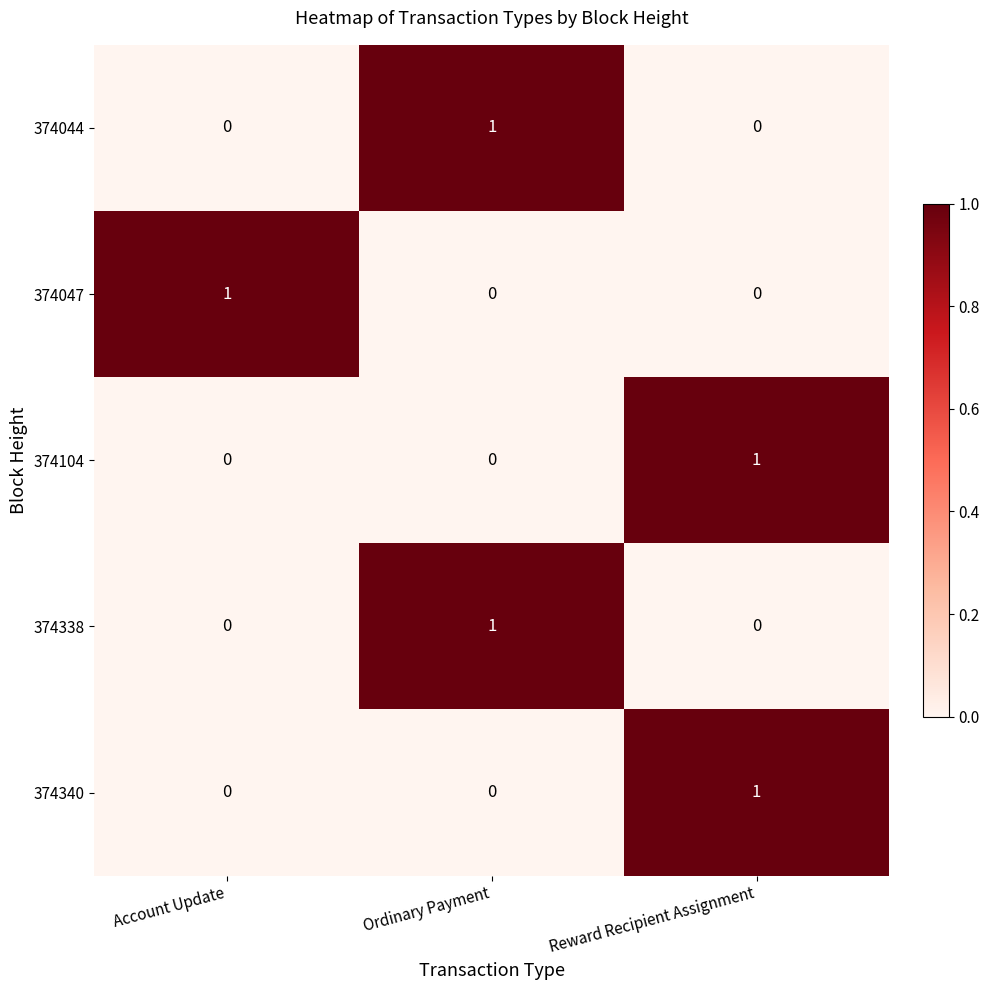

At which label does 374047 reach its peak?

Account Update